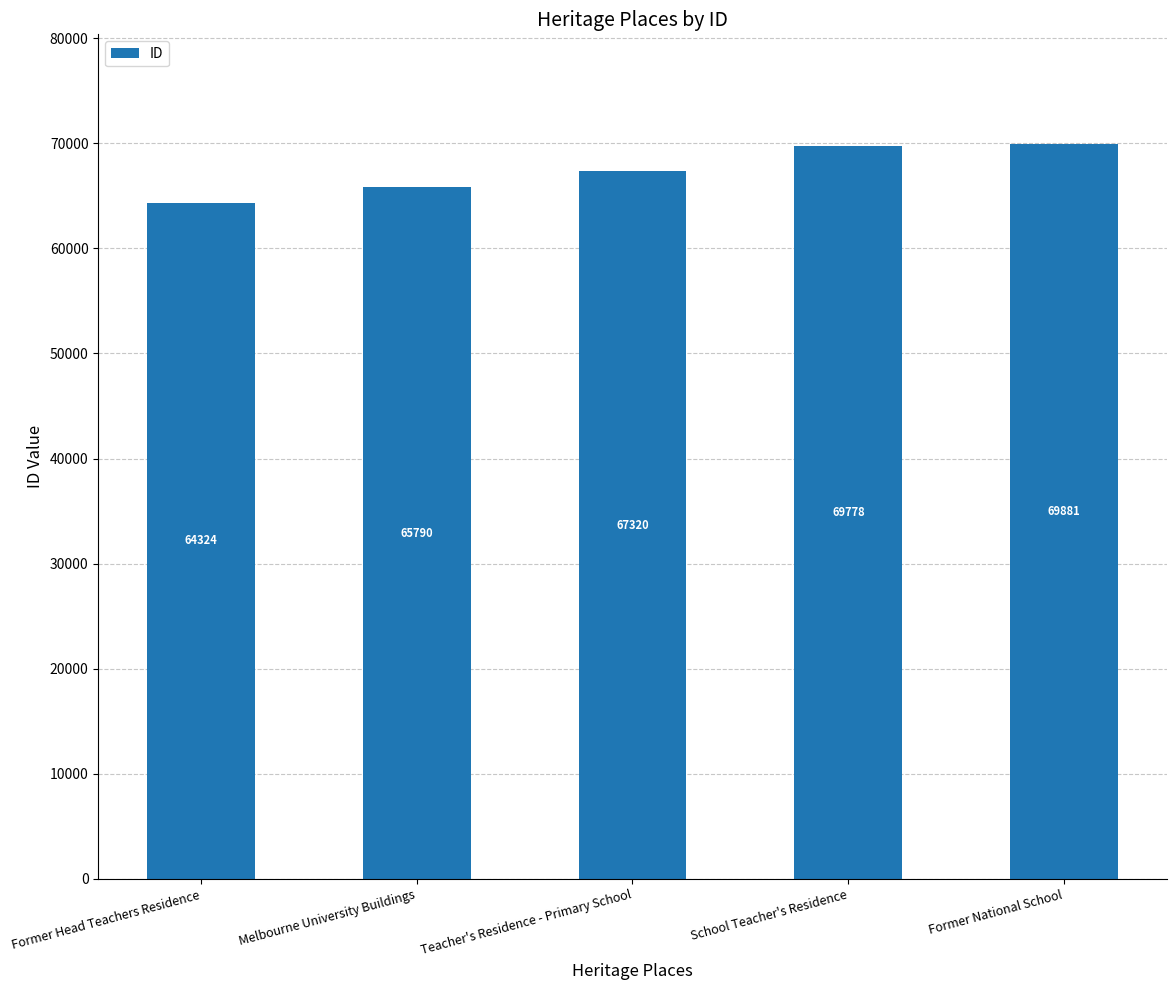

What value does the data have at Former Head Teachers Residence, to the nearest 100?

64300